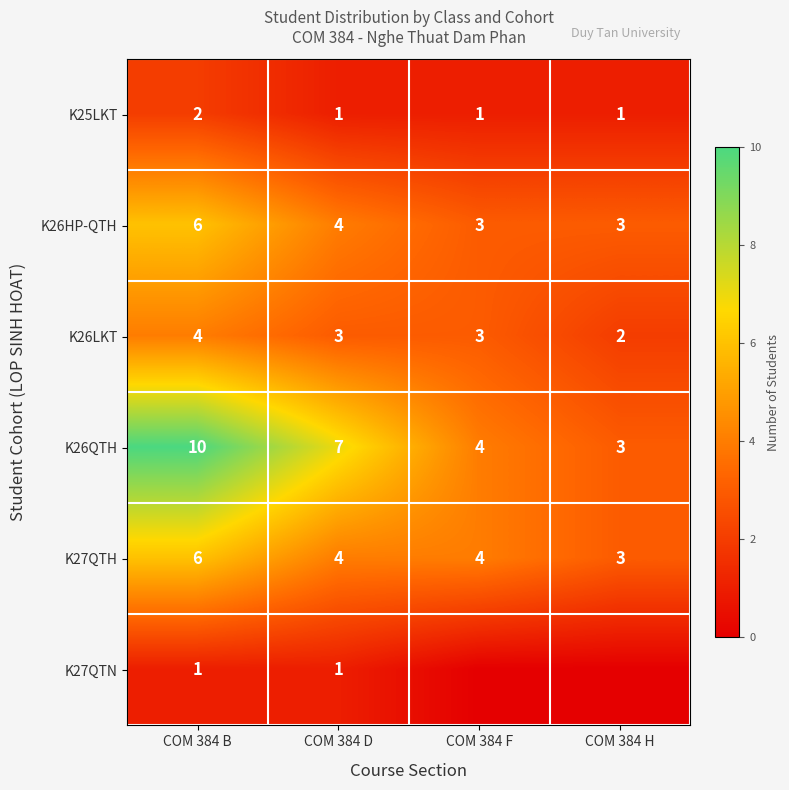

What is the difference between the highest and lowest values at COM 384 B?

9